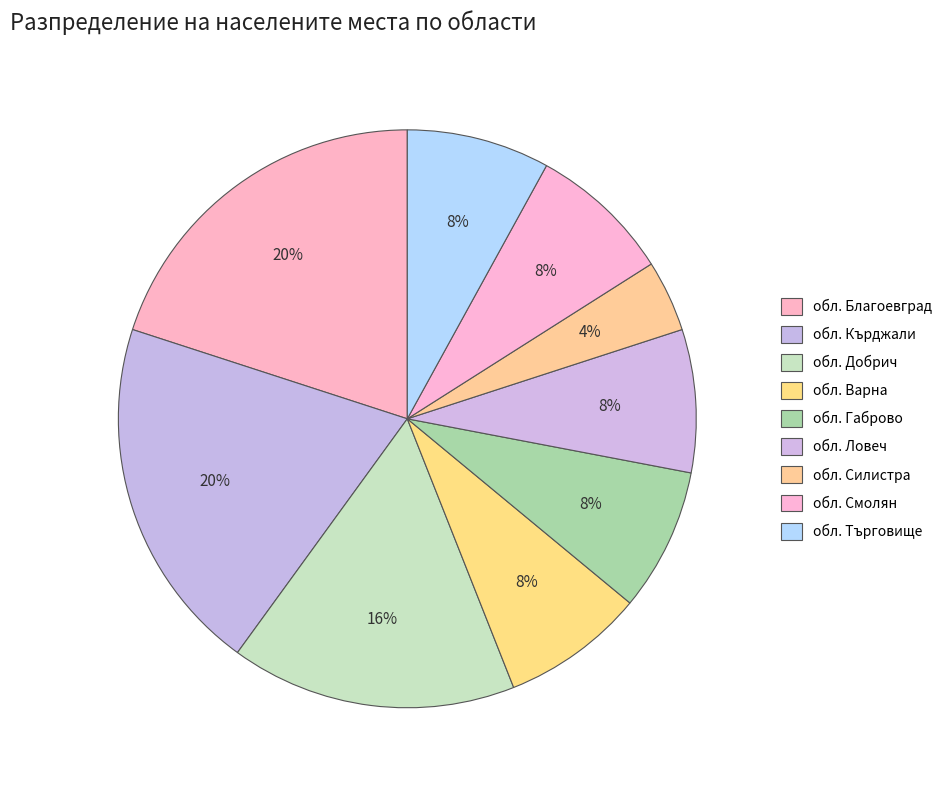

Is it true that обл. Габрово is 14% of the pie?

False